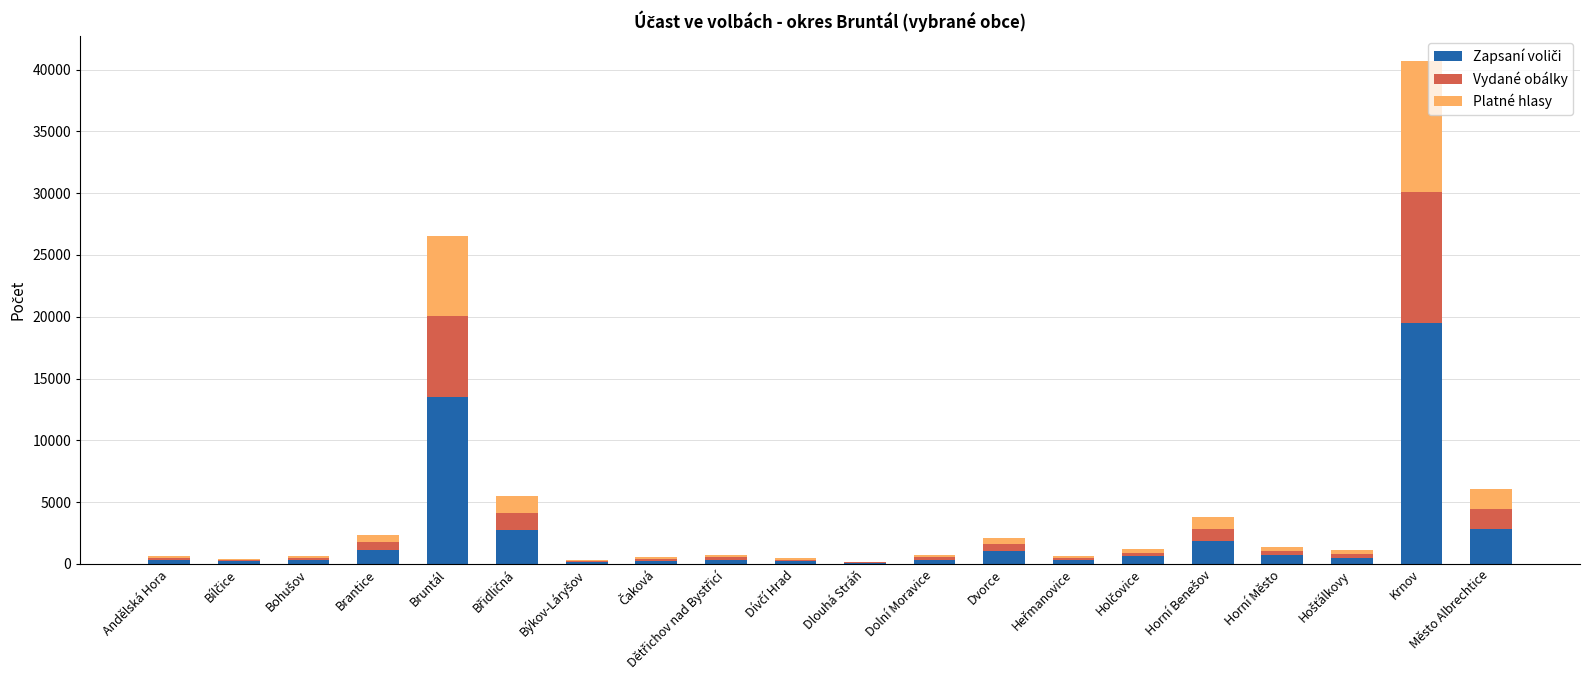

At which category is the sum across all series the highest?

Krnov